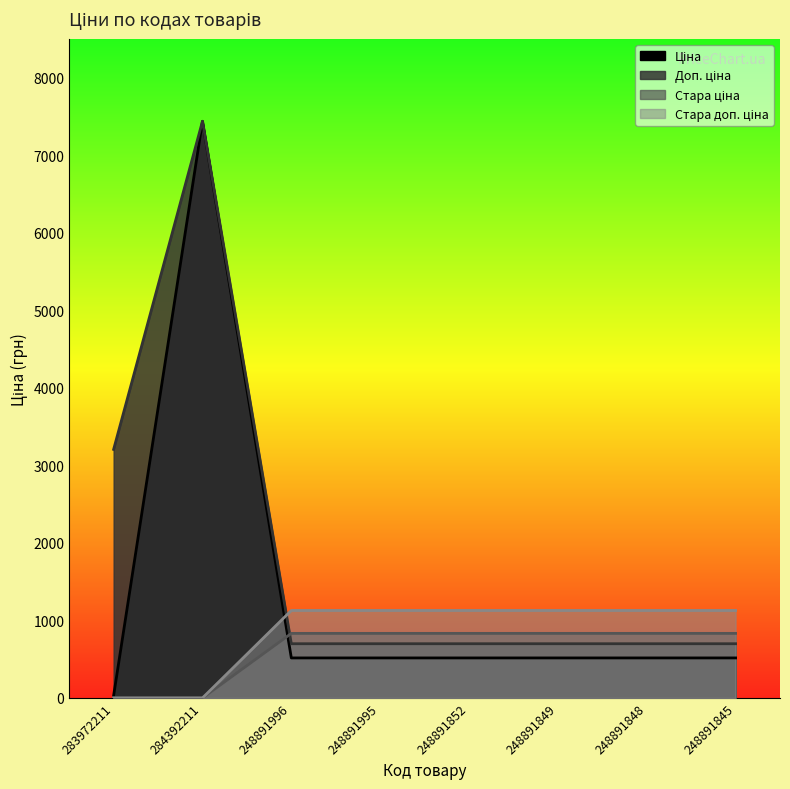

What is the average value of the Доп. ціна series?

1854.4